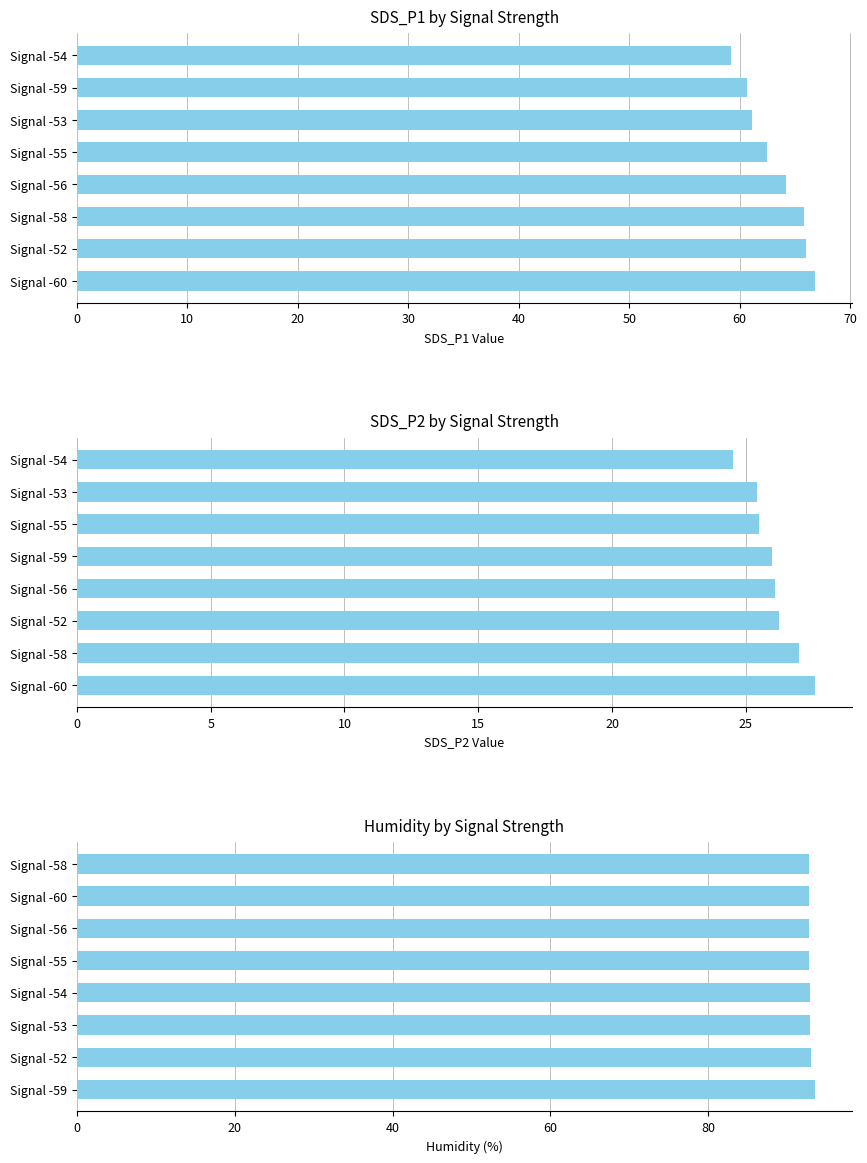

What are all the series names shown in the legend?

SDS_P1, SDS_P2, Humidity